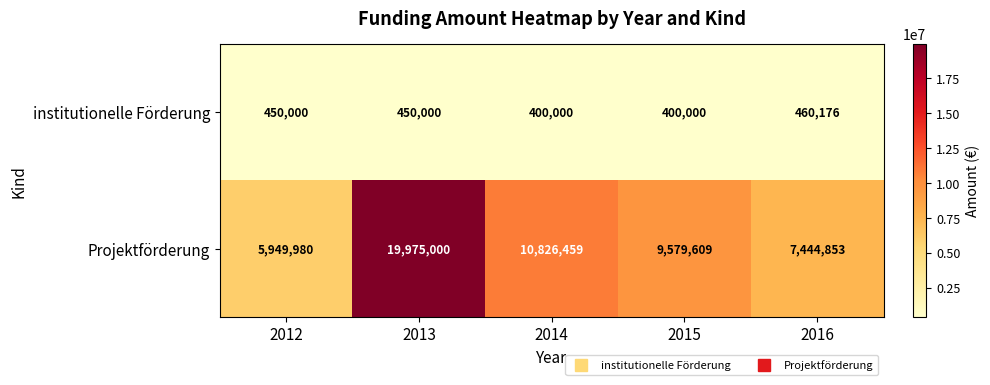

What is the spread (max minus min) of values at 2014?

10426459